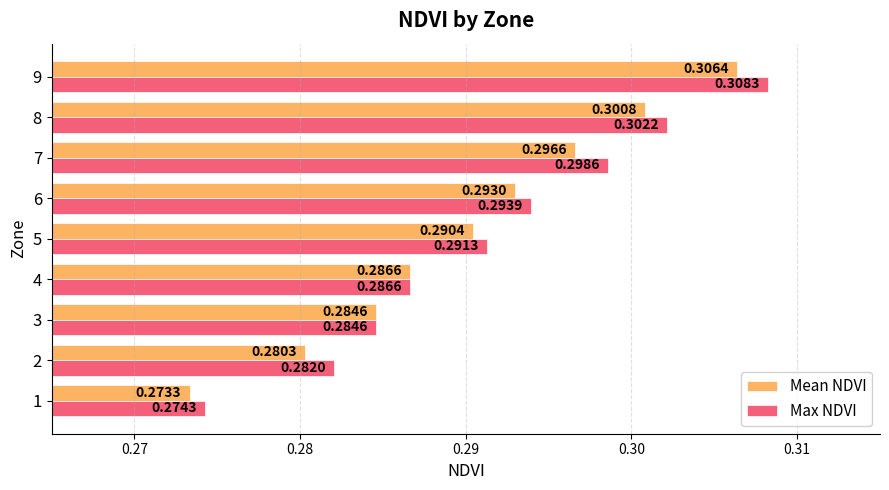

Rank the series by their average value, from lowest to highest.

Mean NDVI, Max NDVI